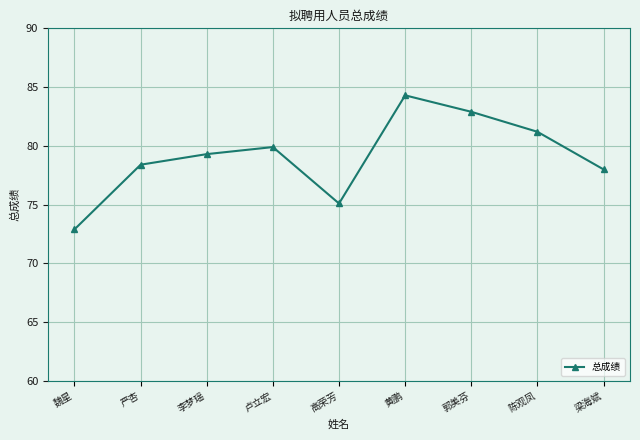

Is it true that the value at 卢立宏 is 79.9?

True